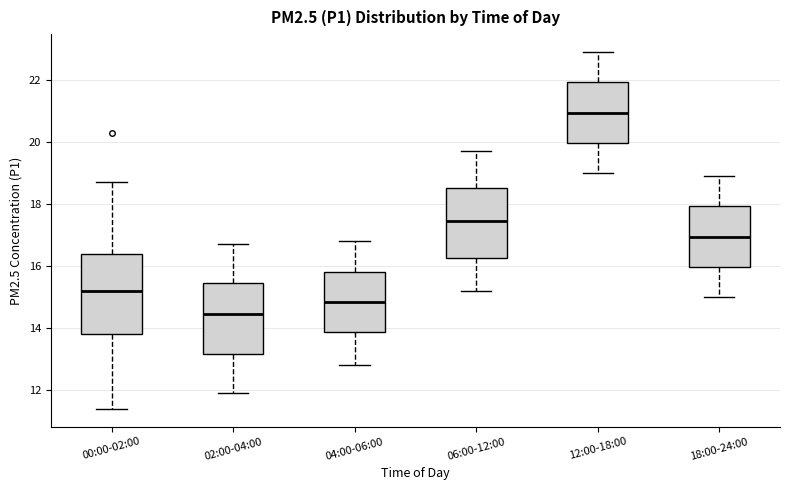

Where is the lower edge of the box for 12:00-18:00 on the y-axis? The values are not printed on the chart, so give them approximately, as read against the axis.

20.0